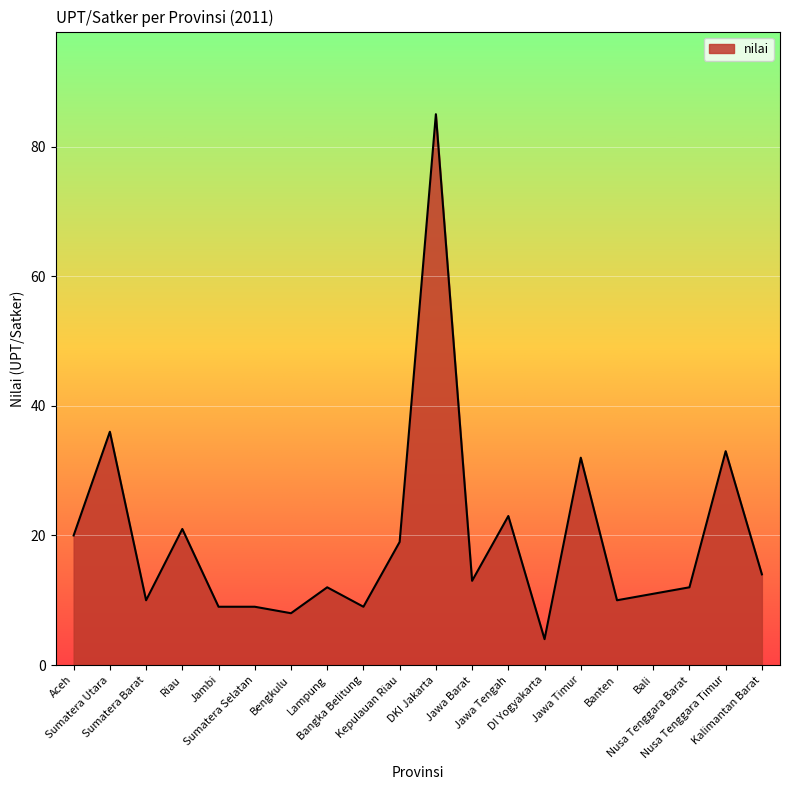

What is the difference between the second highest and minimum values?

32